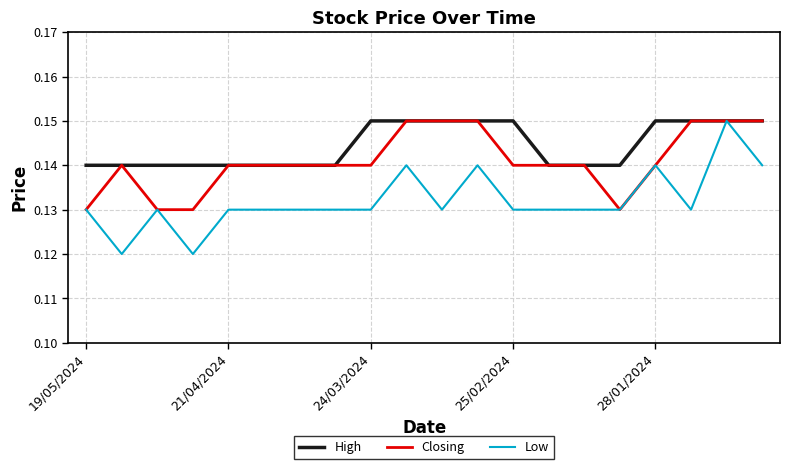

Is this an area chart (filled region under the line)?

No